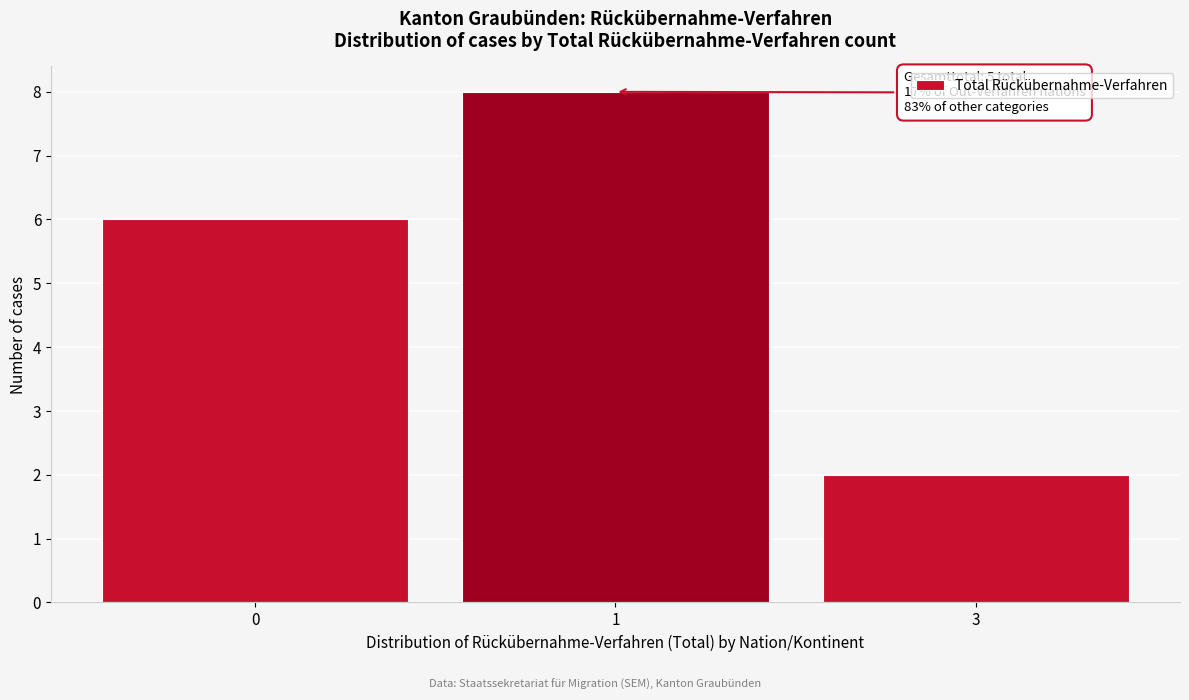

Reading right to left, list all the values displayed in this chart.

2	8	6